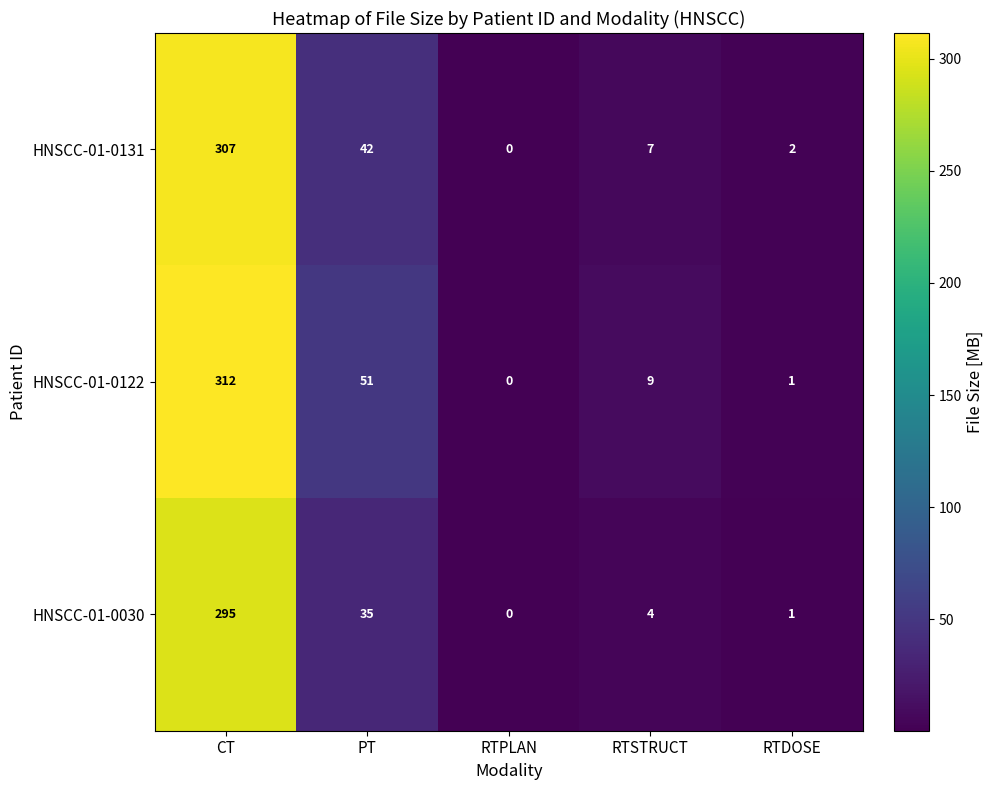

Reading right to left, transcribe all the data shown in this chart.

HNSCC-01-0131: 2	7	0	42	307
HNSCC-01-0122: 1	9	0	51	312
HNSCC-01-0030: 1	4	0	35	295